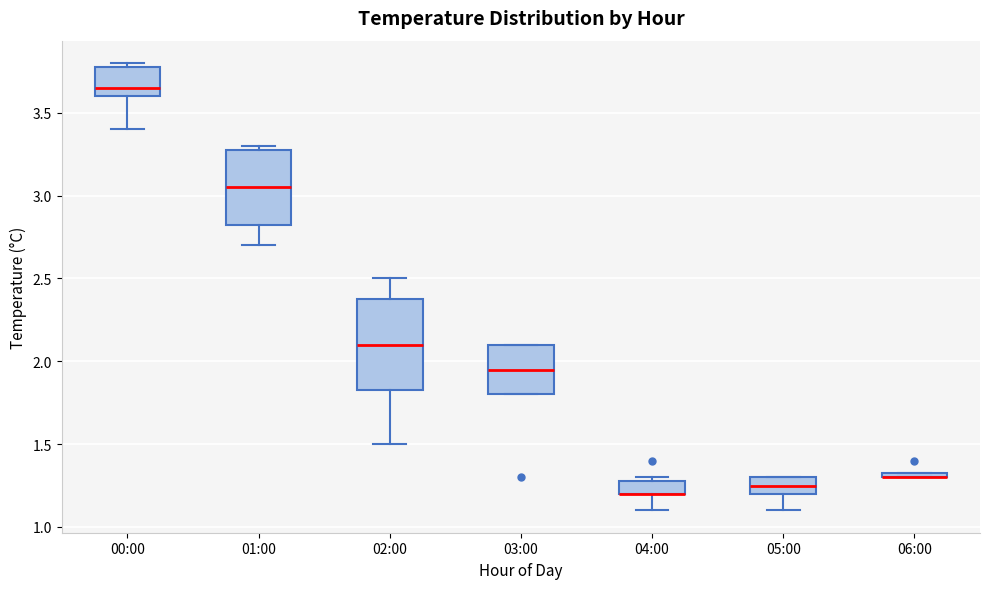

Comparing the boxes themselves (not the whiskers), which one is the tallest?

02:00